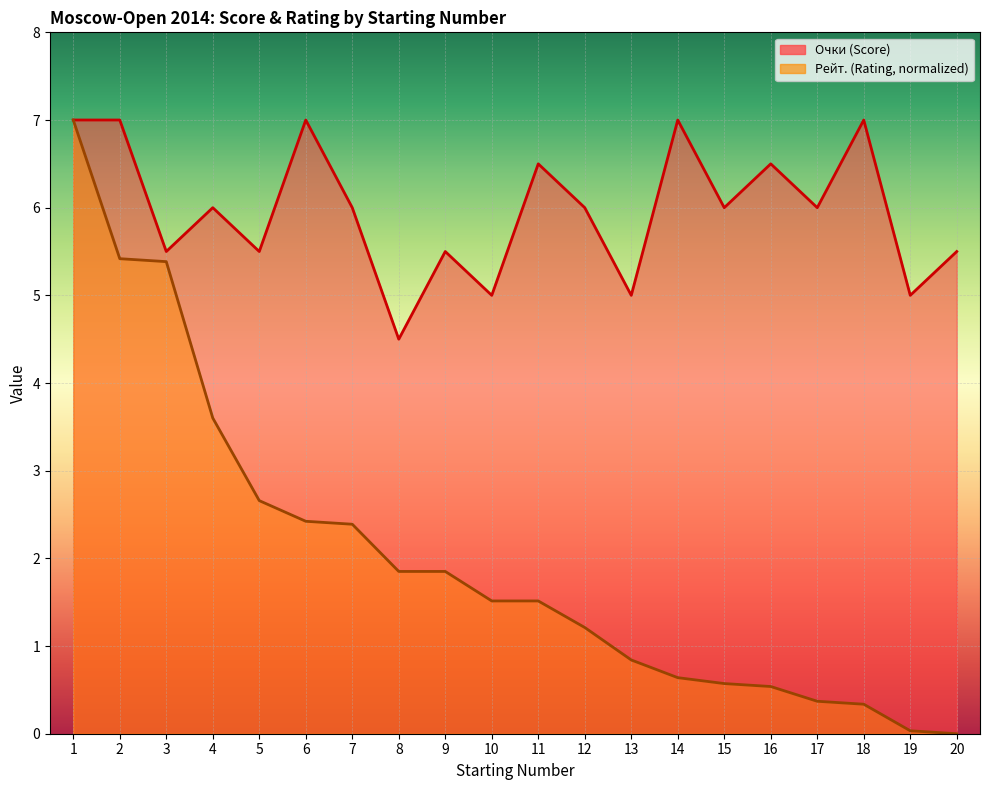

True or false: Рейт. and Очки cross at least once.

False